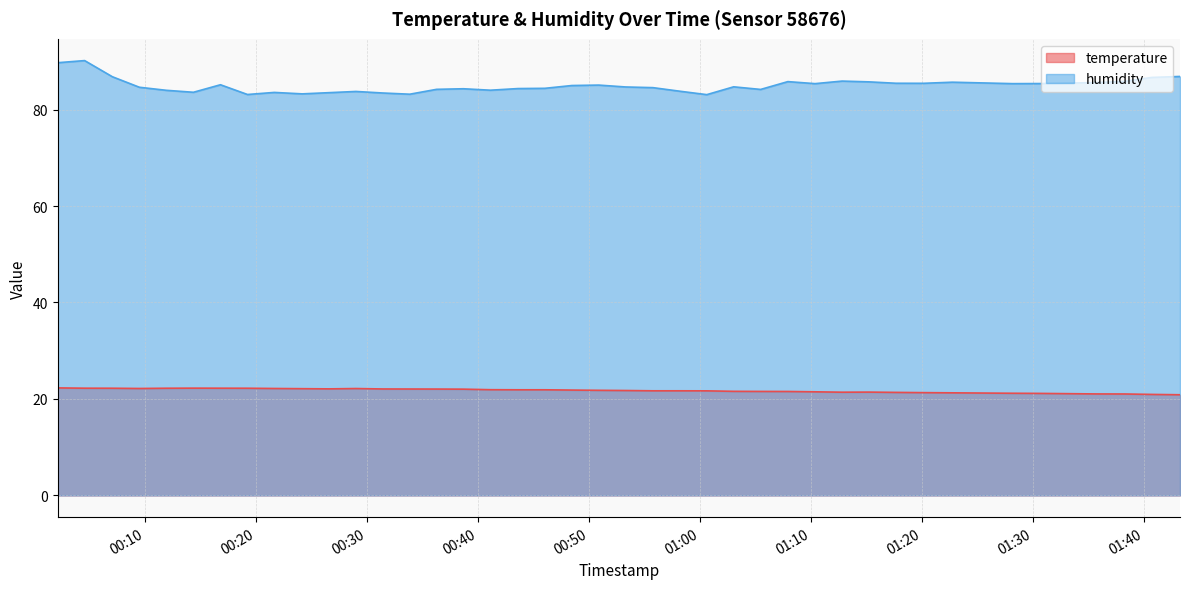

What is the label of the 24th point from the left?

2023-06-26T00:58:12